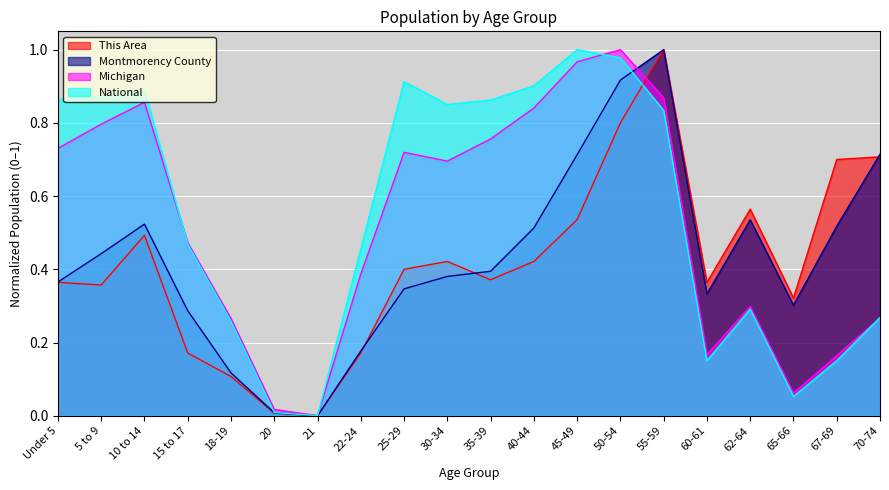

How many series are shown in this chart?

4